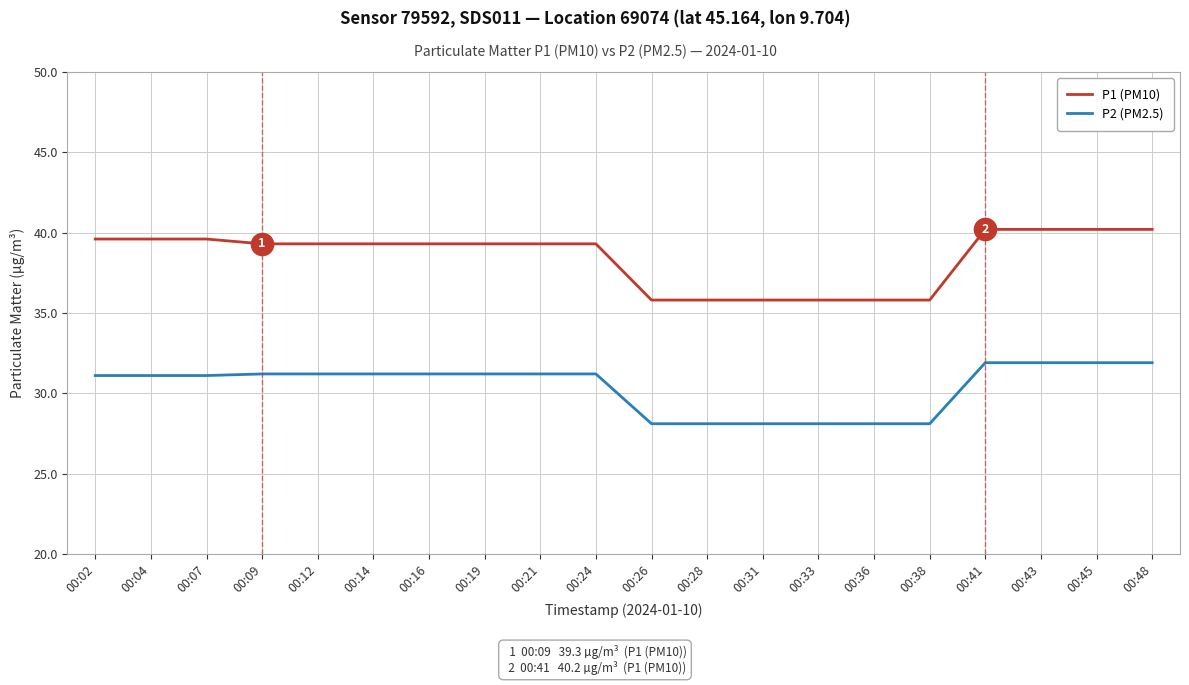

True or false: P1 (PM10) and P2 (PM2.5) cross at least once.

False